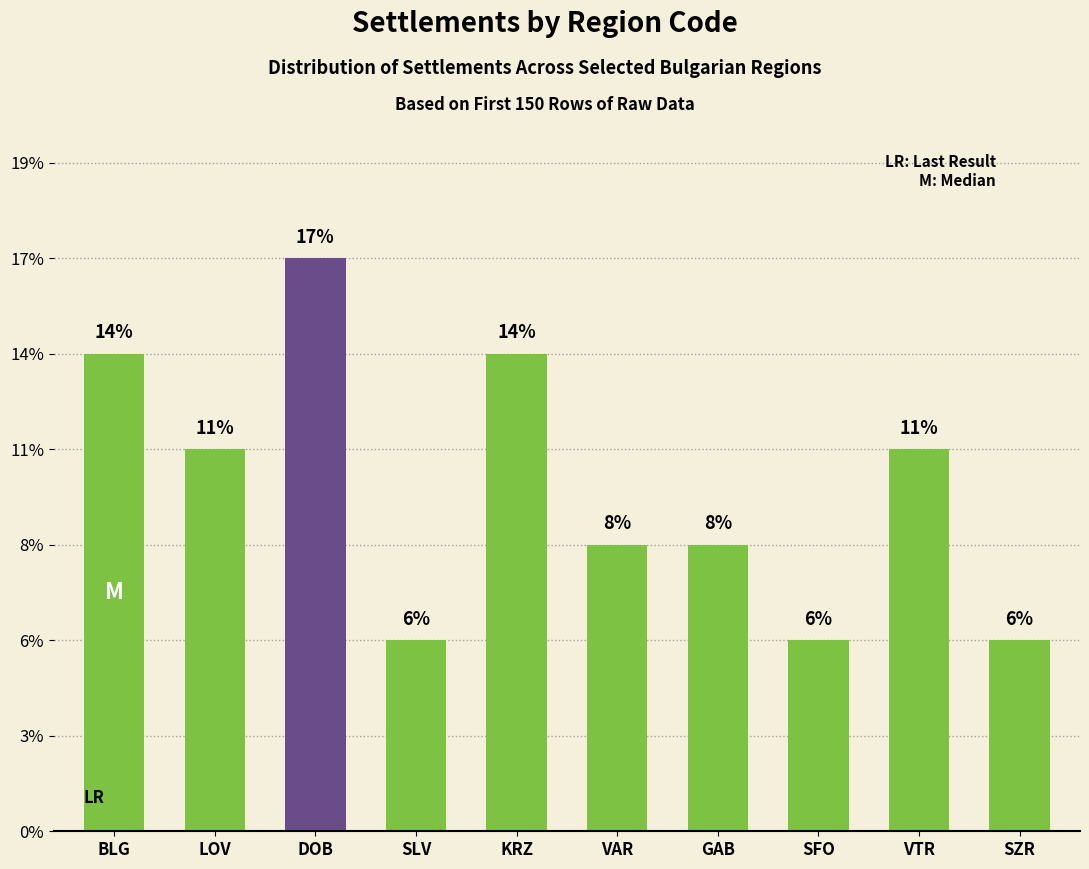

Which label corresponds to the largest value in the chart?

DOB